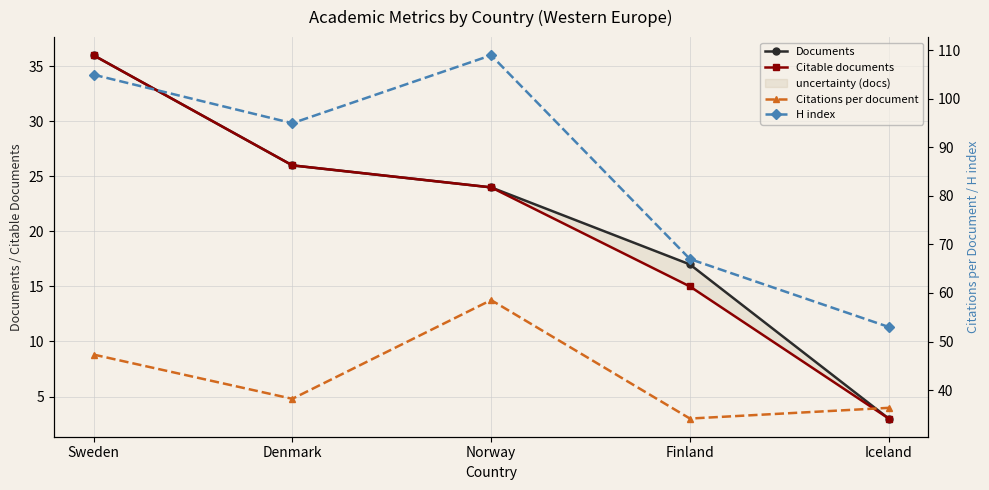

True or false: Citable documents and Documents intersect in this chart.

False